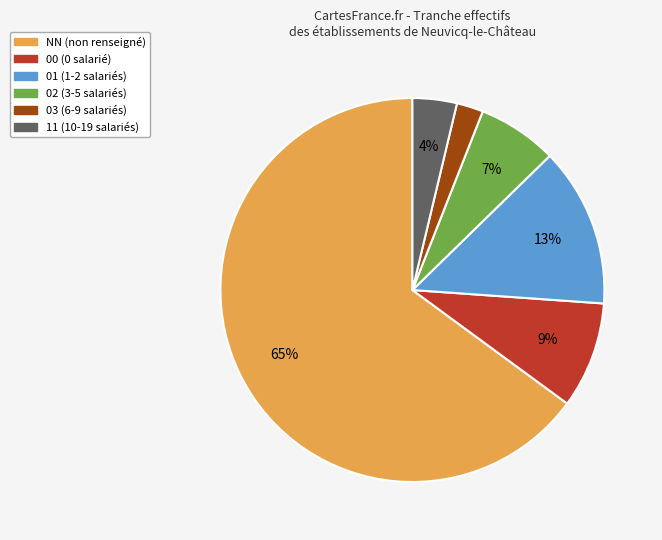

What percentage is the NN slice, to the nearest percent?

65%